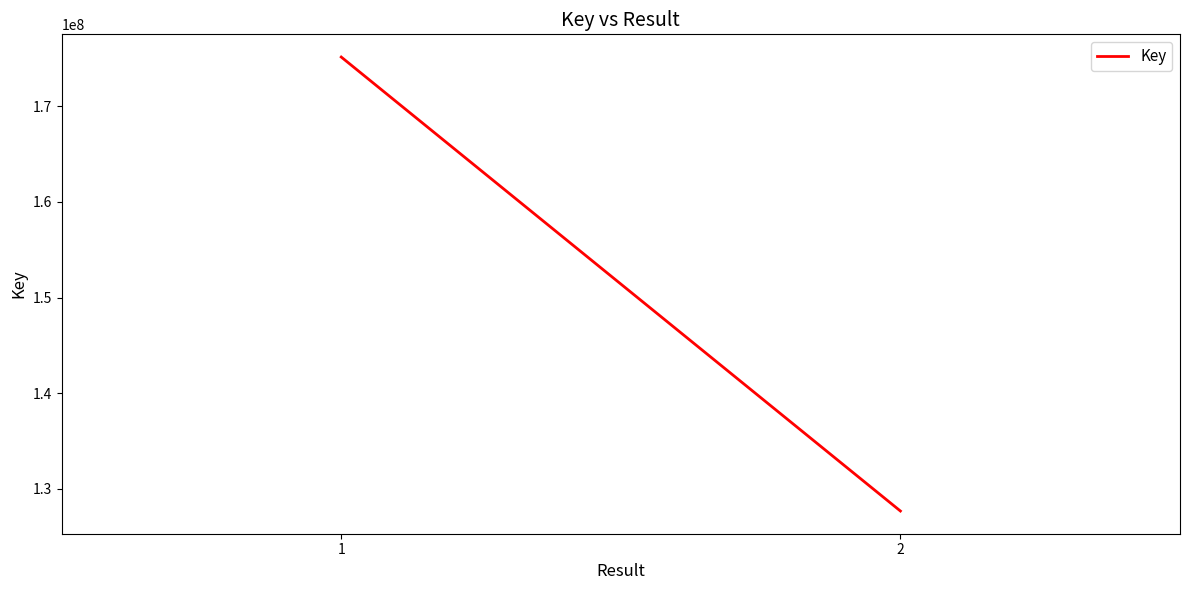

How many values are between 127662848 and 175157559?

2